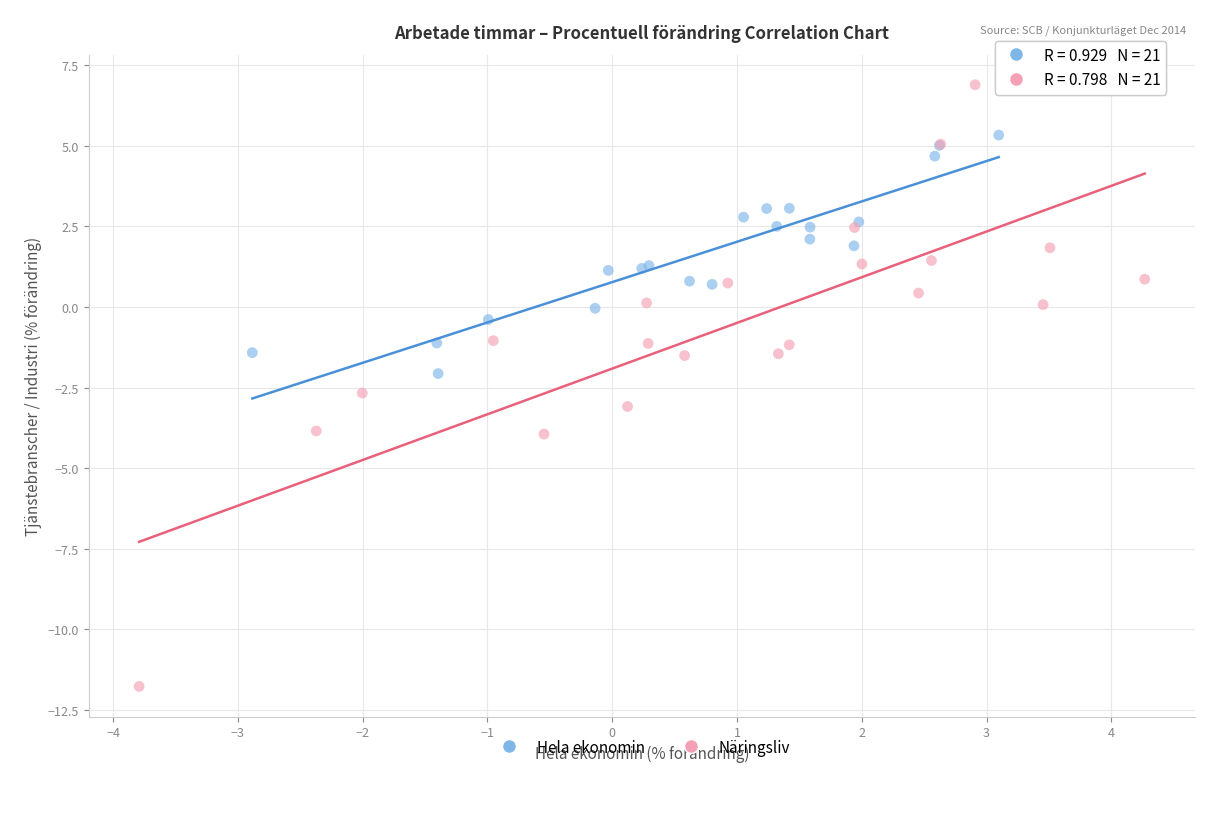

Which series has the largest Y range (max minus min)?

Näringsliv